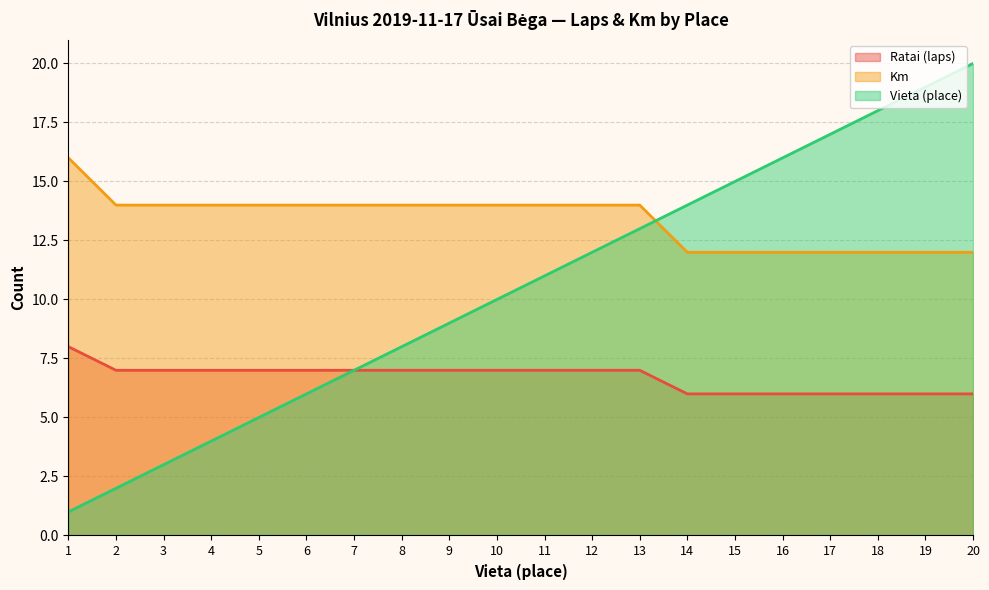

What is the sum of the Km values at 12 and 6?

28